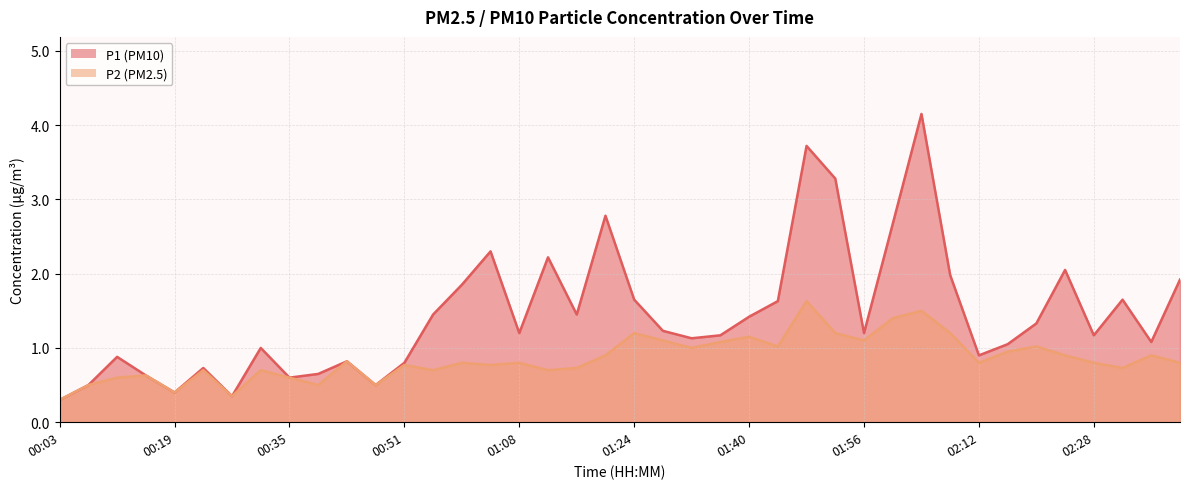

True or false: P2 has a value of 0.3 at 00:27.

True